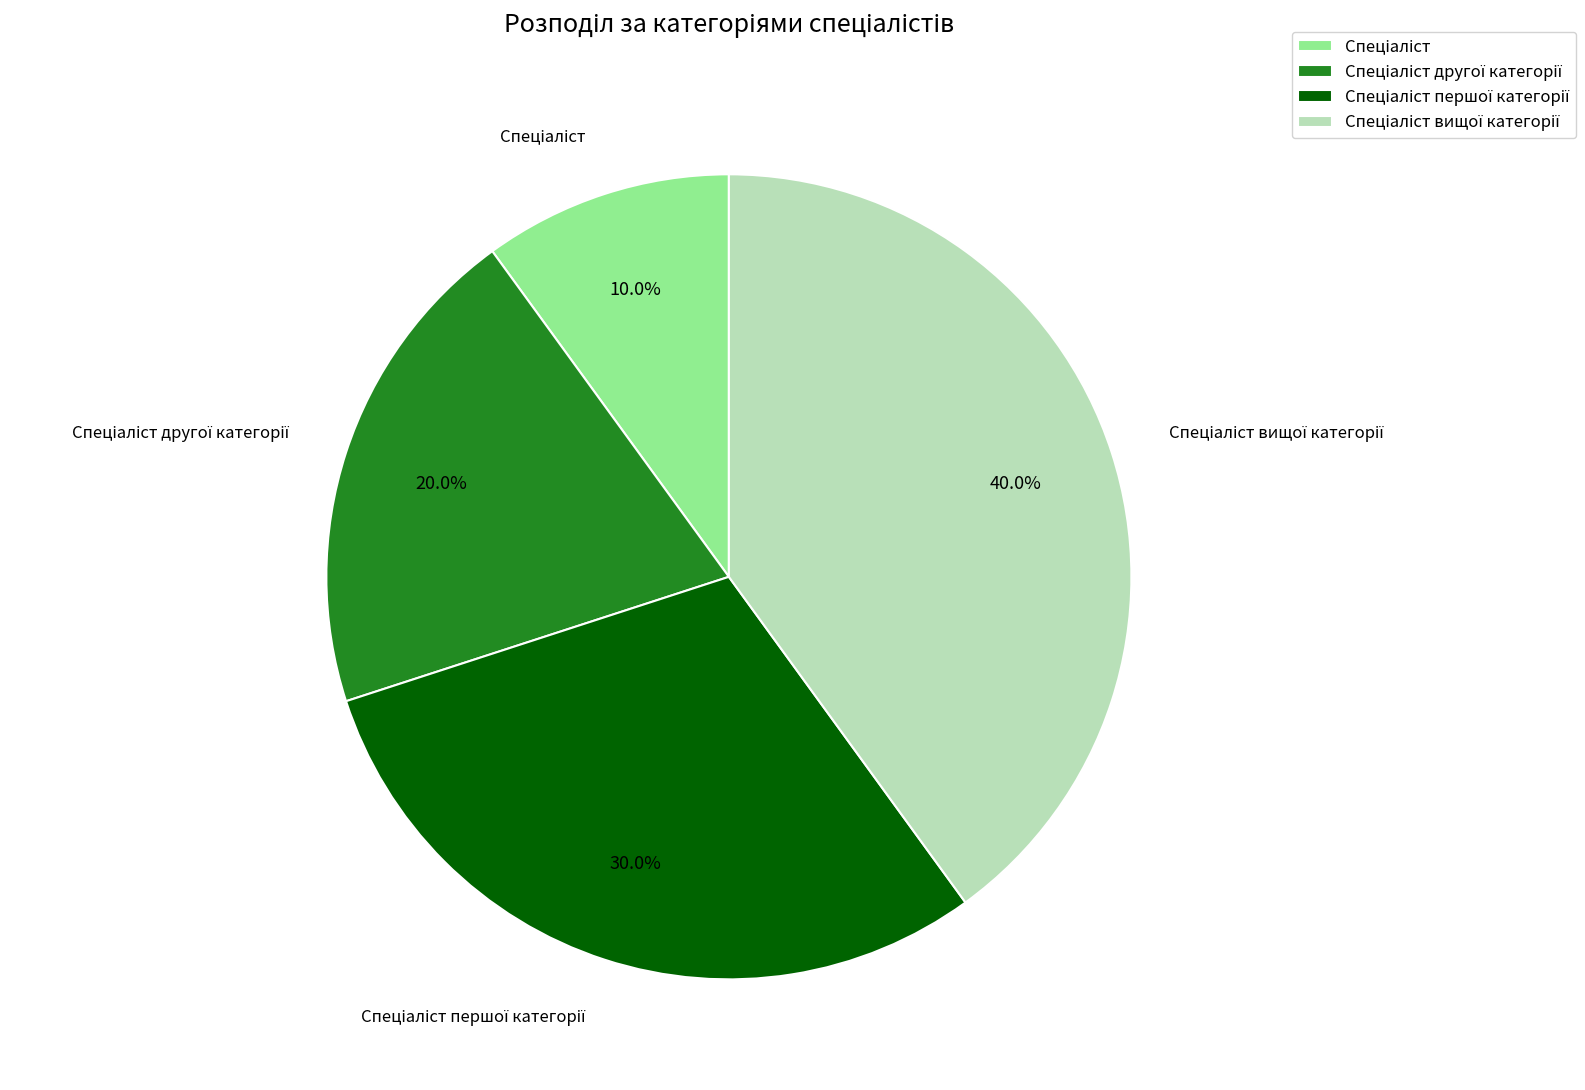

Is there a majority slice in this chart?

No